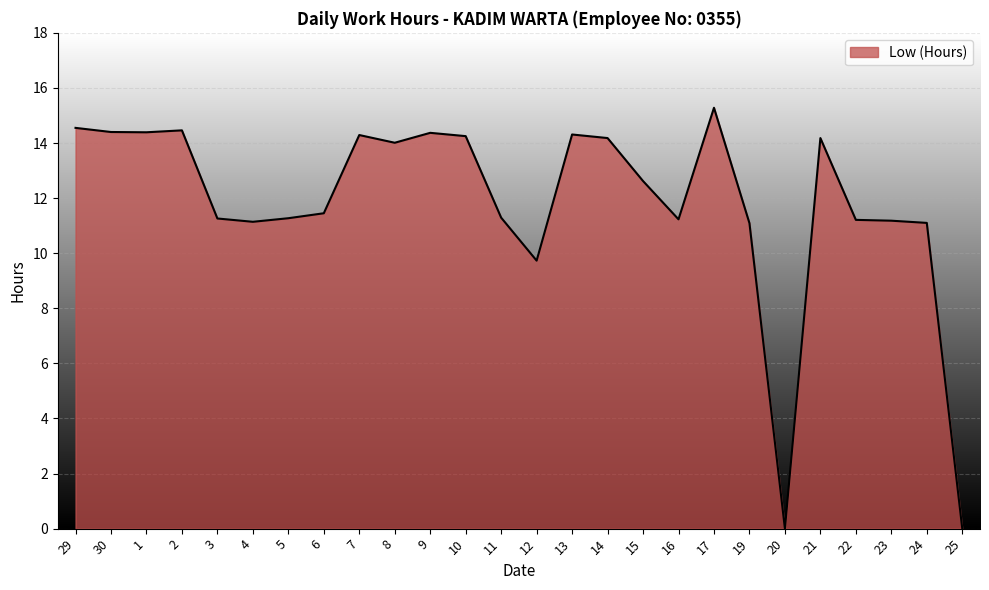

The chart shows a value of 11.1 at 24. True or false?

True